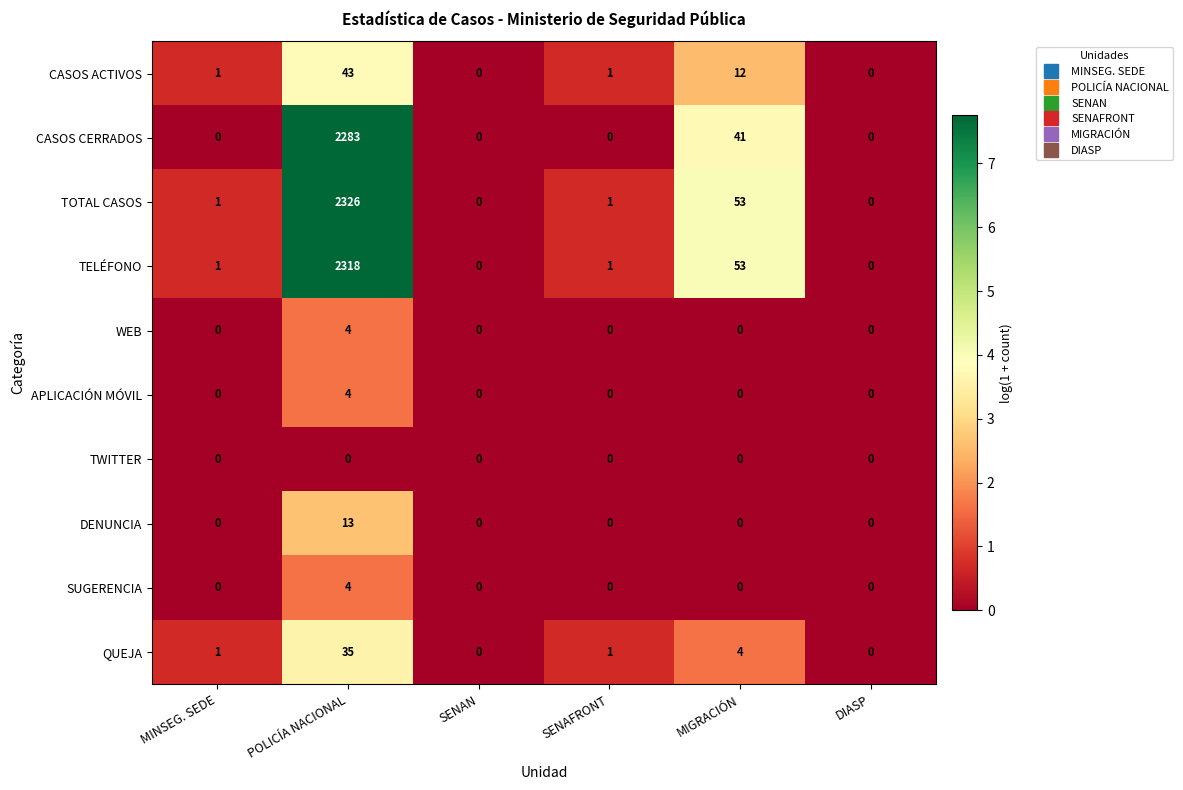

What is the difference between the maximum and minimum values in the APLICACIÓN MÓVIL series?

4